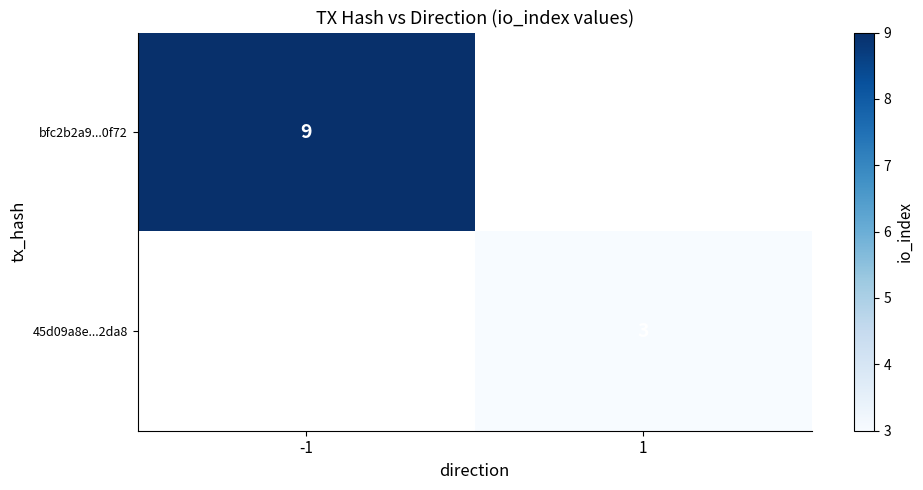

True or false: bfc2b2a9...0f72 has a value of 9 at -1.

True